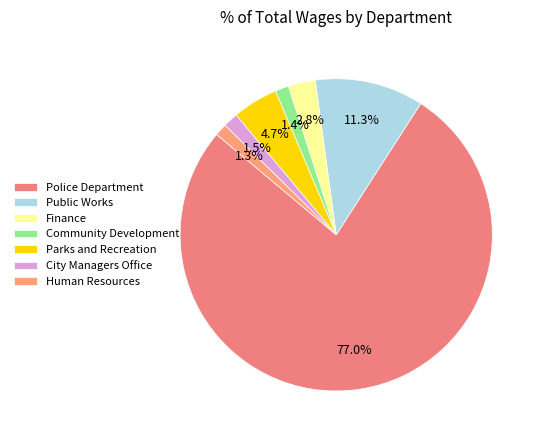

How many segments does this pie chart have?

7